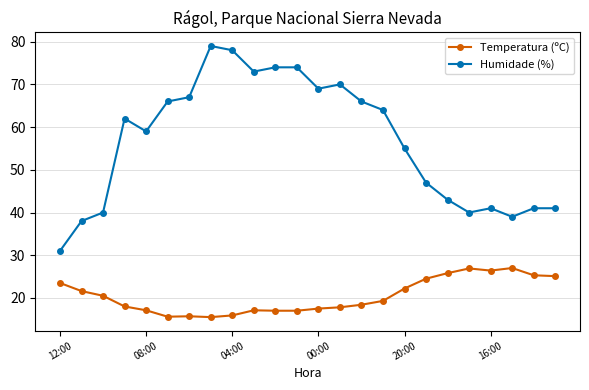

What is the difference between the maximum and minimum values in the Temperatura (ºC) series?

11.5